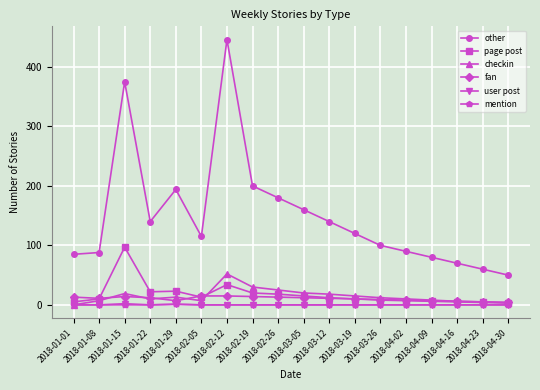

In page post, how many points are higher than both neighbors (excluding endpoints)?

3